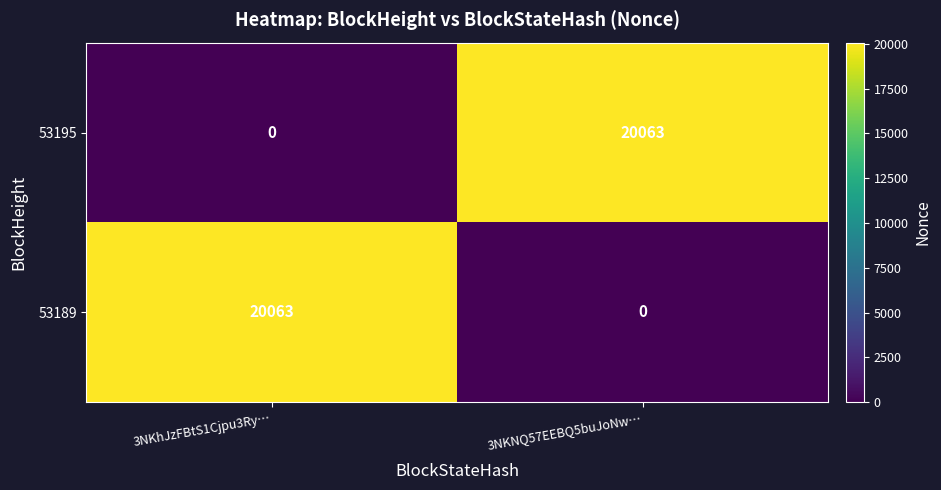

Reading right to left, what are all the values shown in this chart?

53195: 20063	0
53189: 0	20063